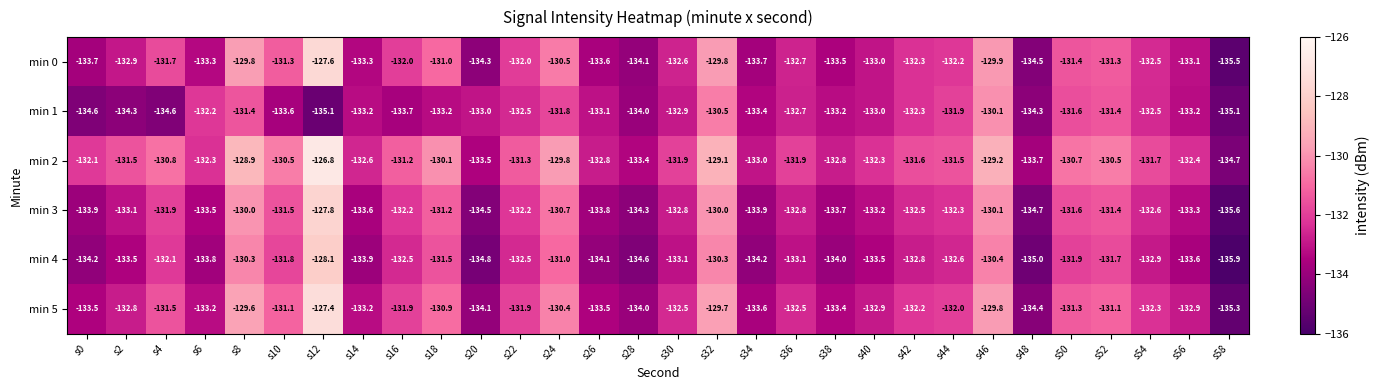

What is the maximum value for min 5?

-127.4